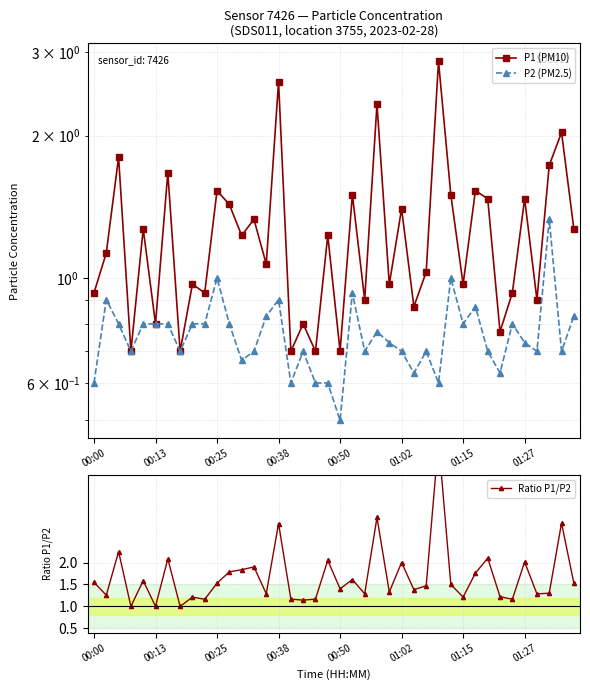

Which series has the largest range (max minus min)?

Ratio P1/P2